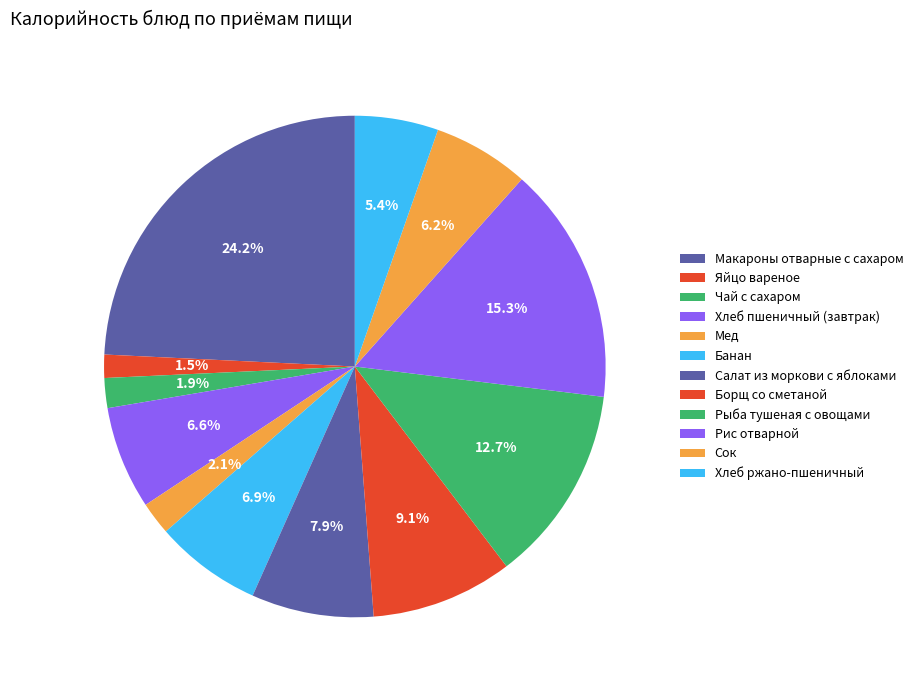

Combined, what portion of the pie is Яйцо вареное and Борщ со сметаной?

10.6%